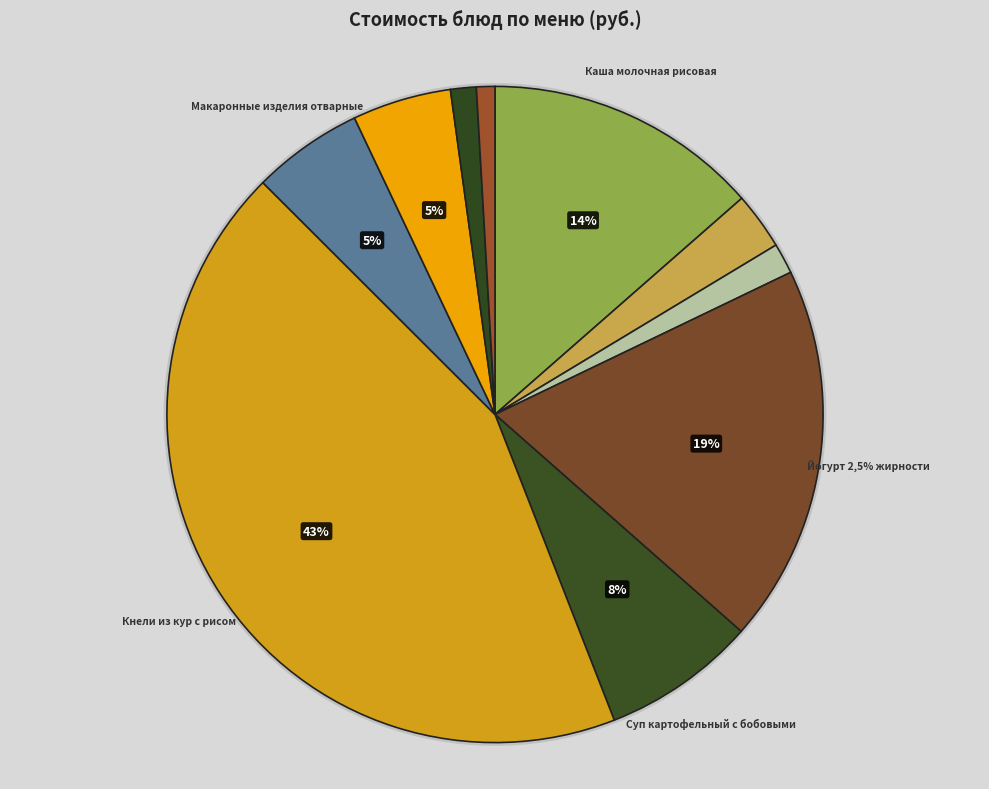

What is the smallest slice in the pie chart?

Хлеб ржано-пшеничный